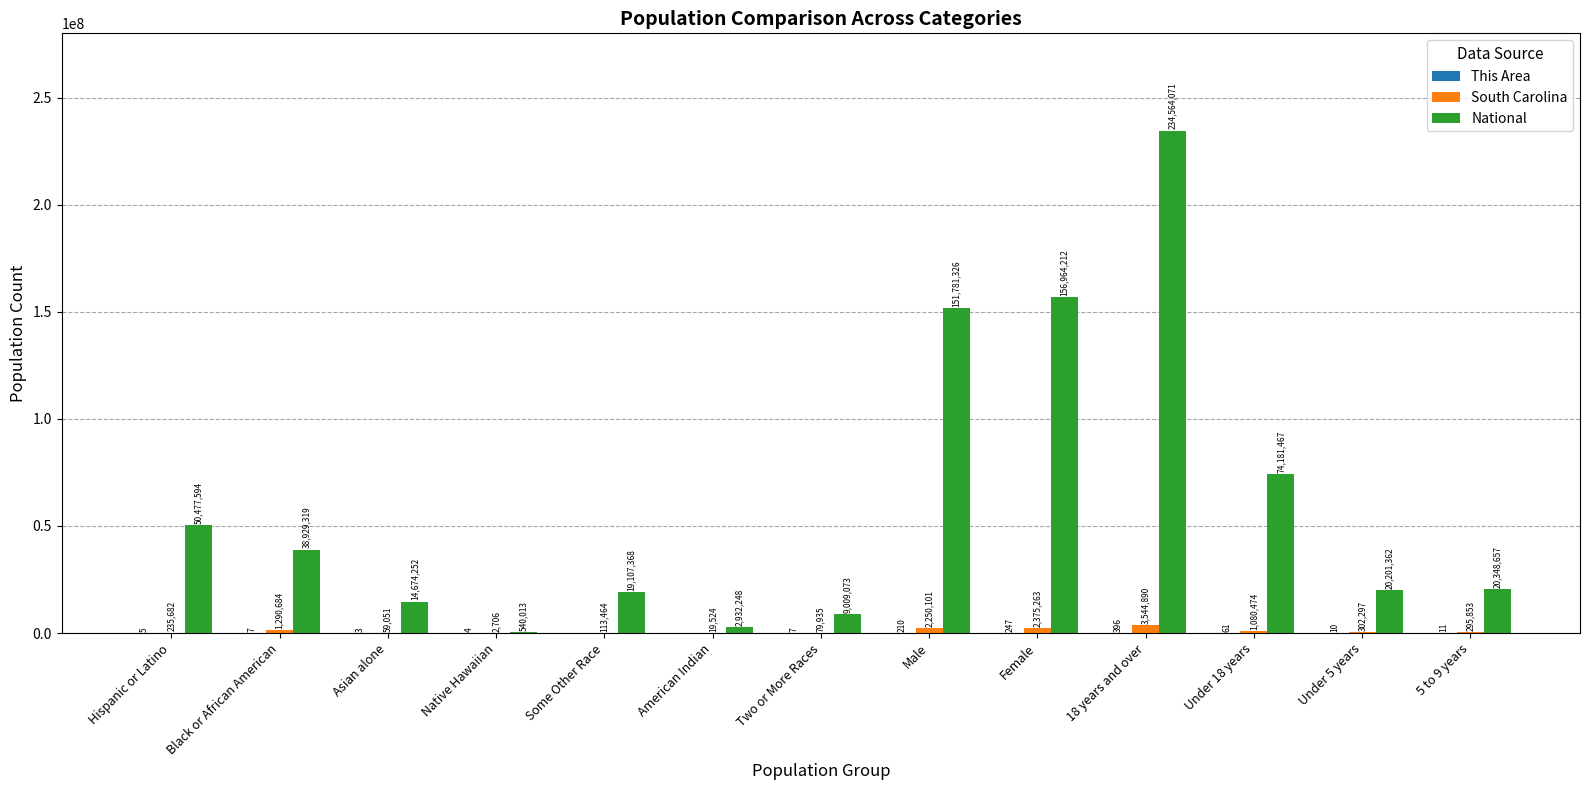

What is the approximate value of National at Hispanic or Latino?

50477594